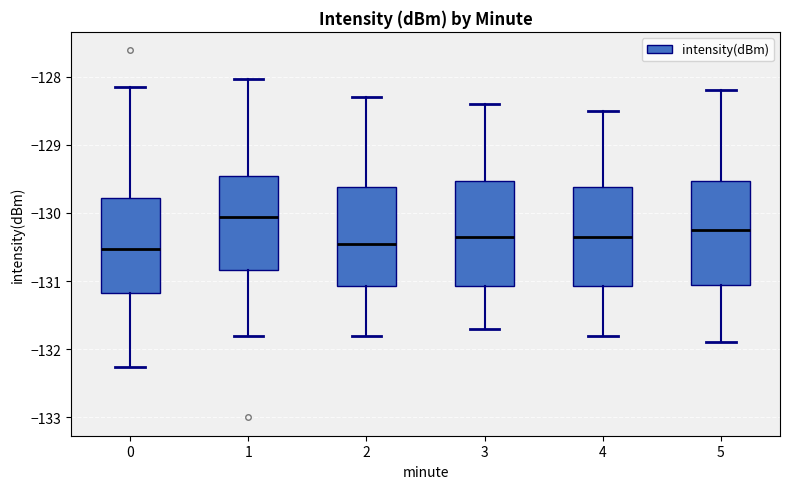

Reading left to right, read every box against the y-axis: the position of its median line, the range the box covers, and the ends of its whiskers. The values are not printed on the chart, so give them approximately, as read against the axis.

0: median -130.5, box -131.2 to -129.8, whiskers -132.3 to -128.1
1: median -130.1, box -130.8 to -129.4, whiskers -131.8 to -128.0
2: median -130.4, box -131.1 to -129.6, whiskers -131.8 to -128.3
3: median -130.3, box -131.1 to -129.5, whiskers -131.7 to -128.4
4: median -130.3, box -131.1 to -129.6, whiskers -131.8 to -128.5
5: median -130.2, box -131.0 to -129.5, whiskers -131.9 to -128.2